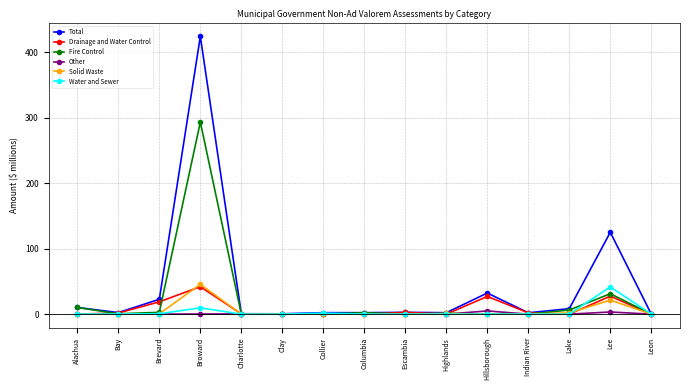

What is the value of the Drainage and Water Control point at the 11th from the left?

27.0